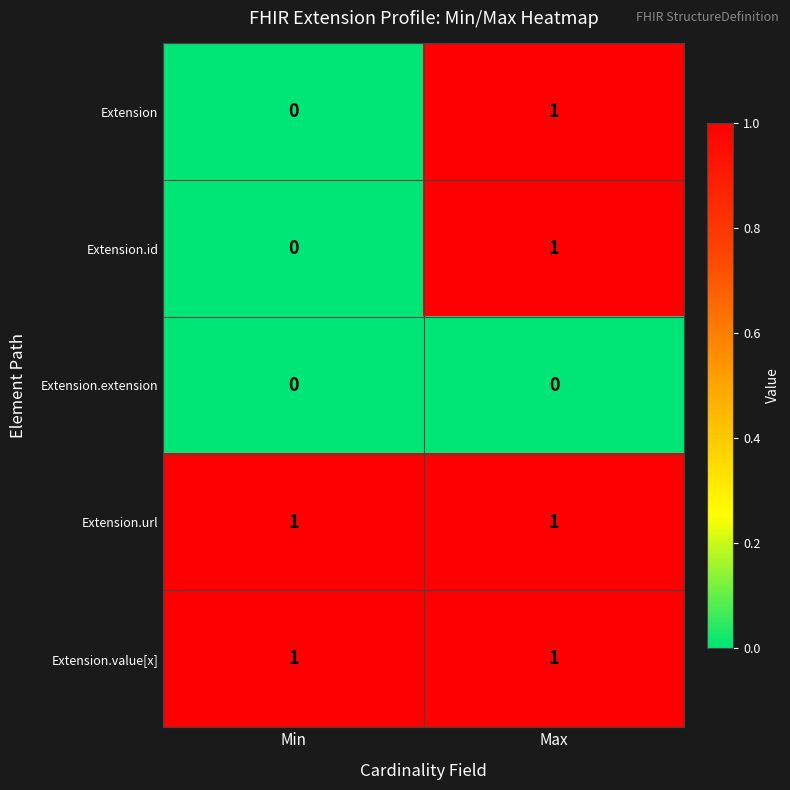

What is the difference between the highest and lowest values at Min?

1